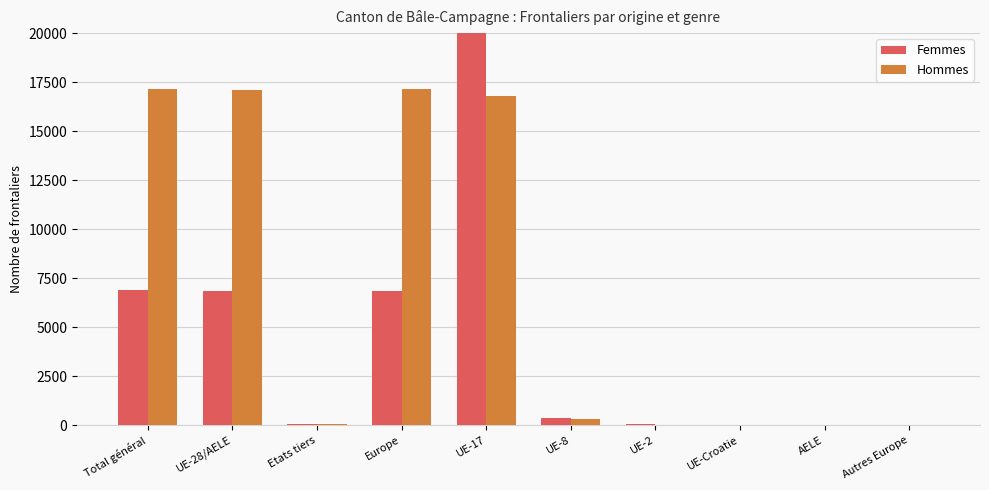

Is the value of Hommes at UE-2 greater than the value of Femmes at UE-28/AELE?

No